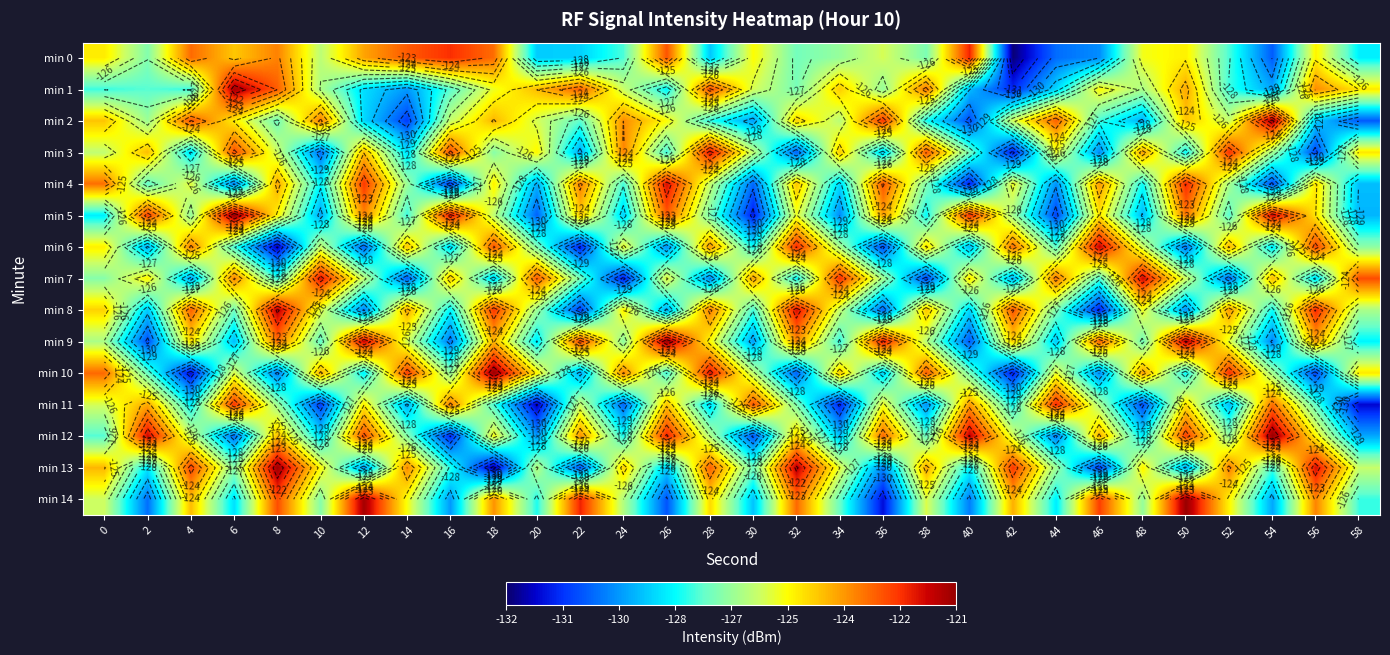

Count the number of categories in the chart.

30